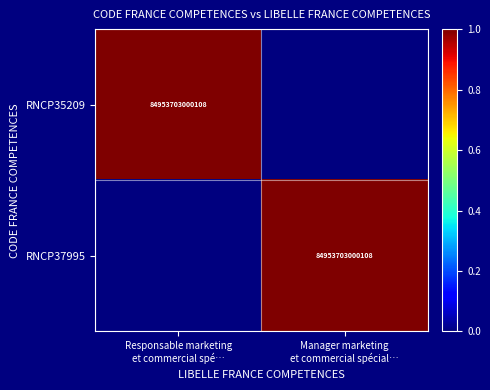

Rank the series by their maximum value, from lowest to highest.

RNCP35209, RNCP37995